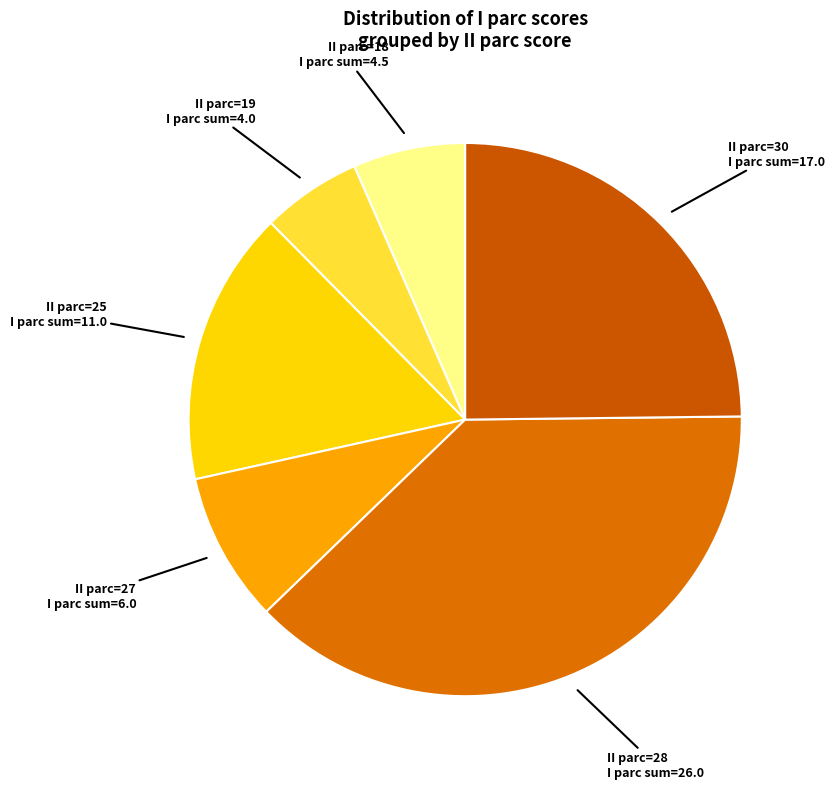

Does II parc=18 represent more than half of the total?

No